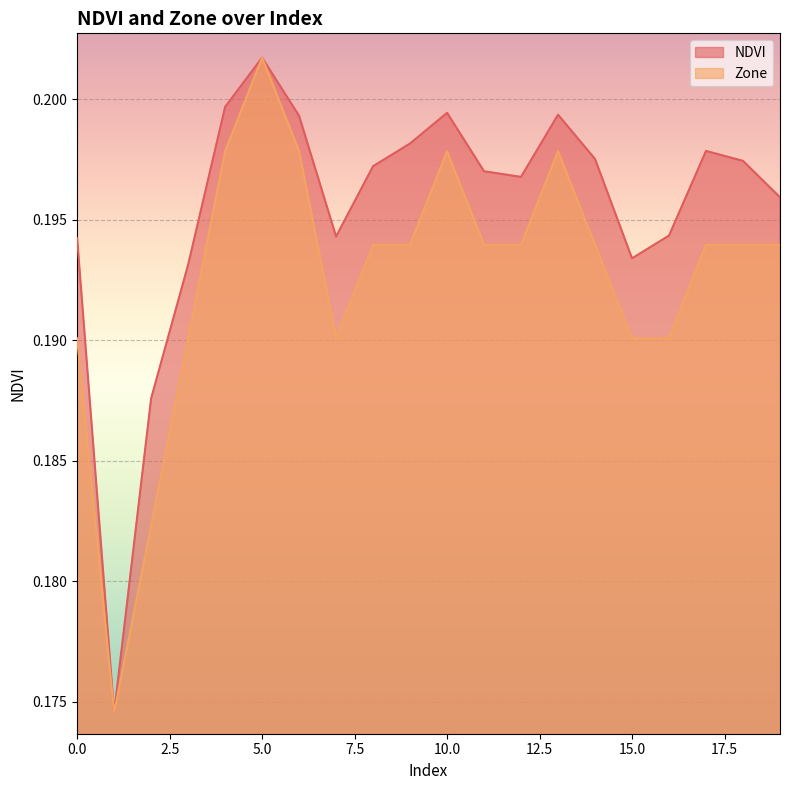

What is the average value of the Zone series?

0.2